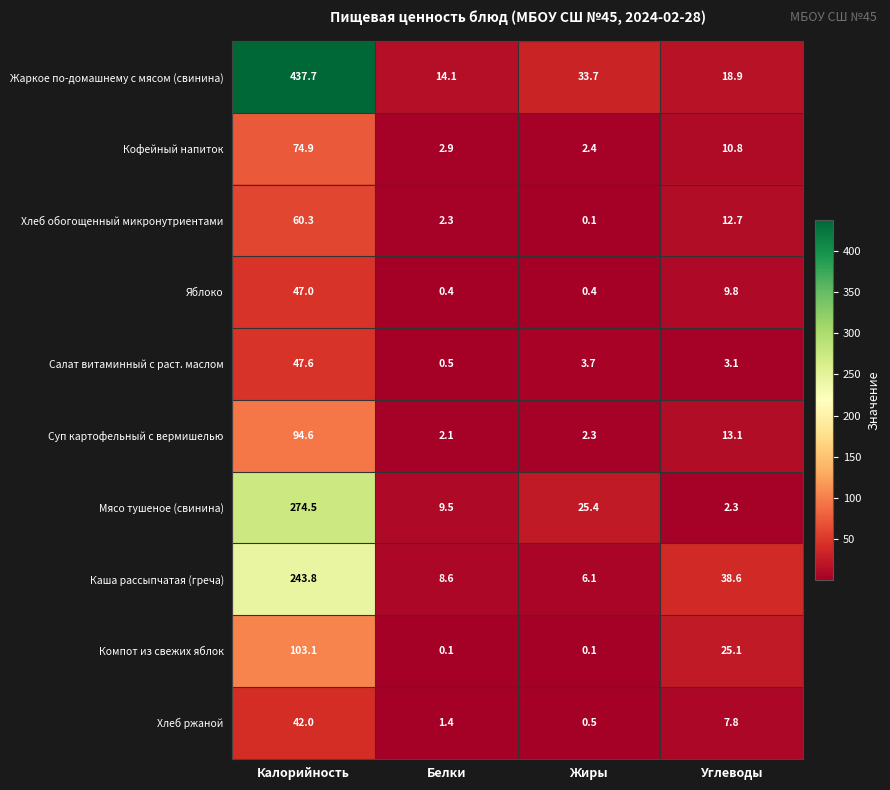

What is the sum of the Кофейный напиток values at Жиры and Калорийность?

77.3